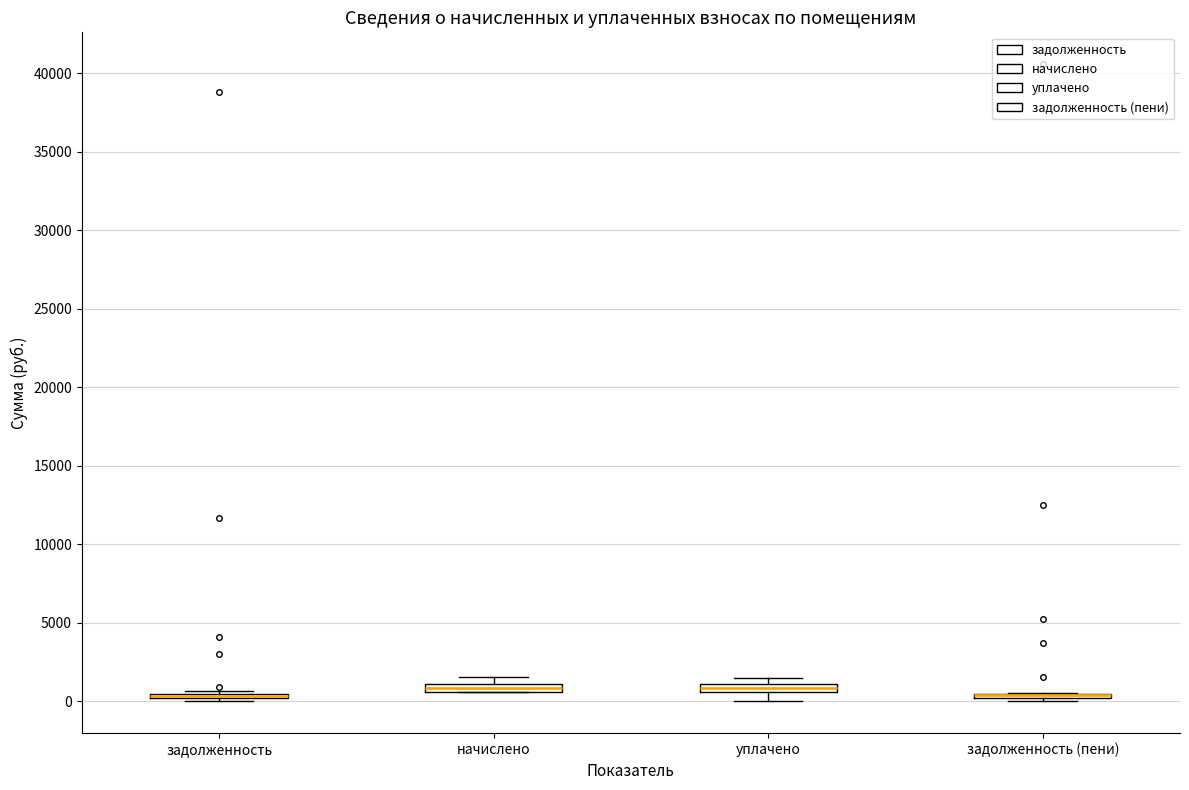

Where is the lower edge of the box for уплачено on the y-axis? The values are not printed on the chart, so give them approximately, as read against the axis.

500